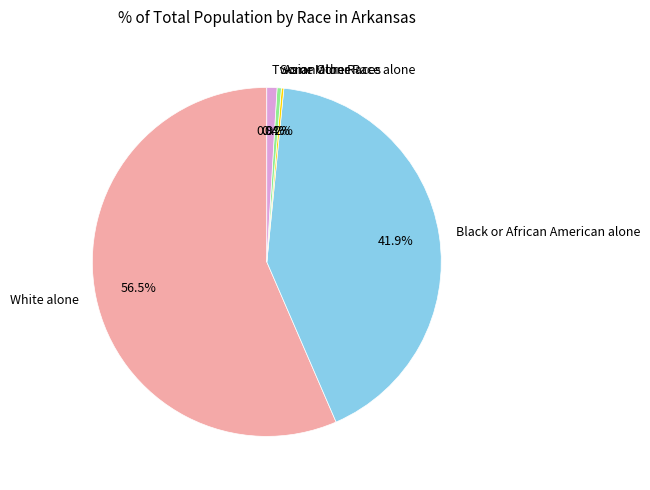

Do Two or More Races and Some Other Race alone together represent more than half of the pie?

No